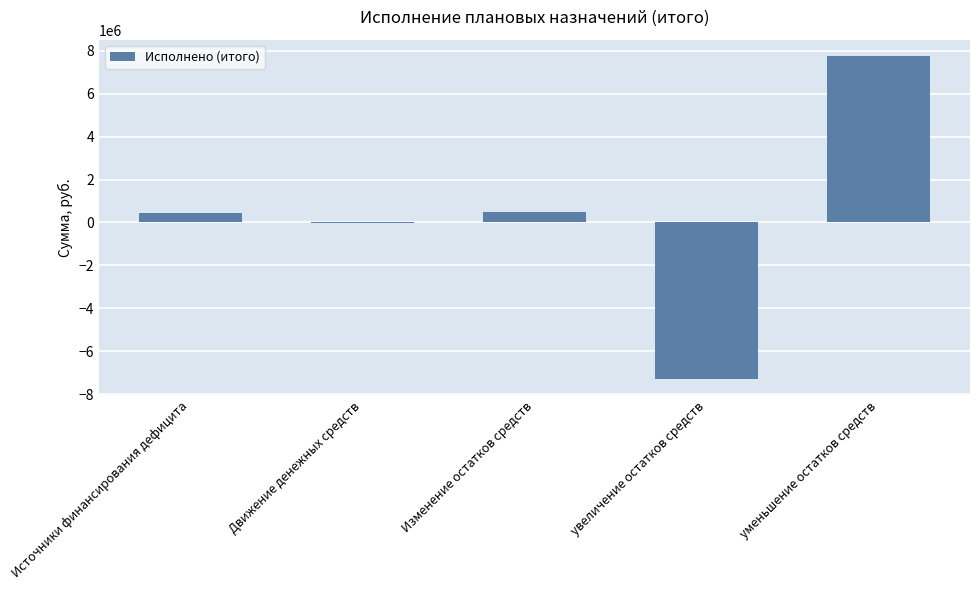

What is the sum of all values?

1388296.8